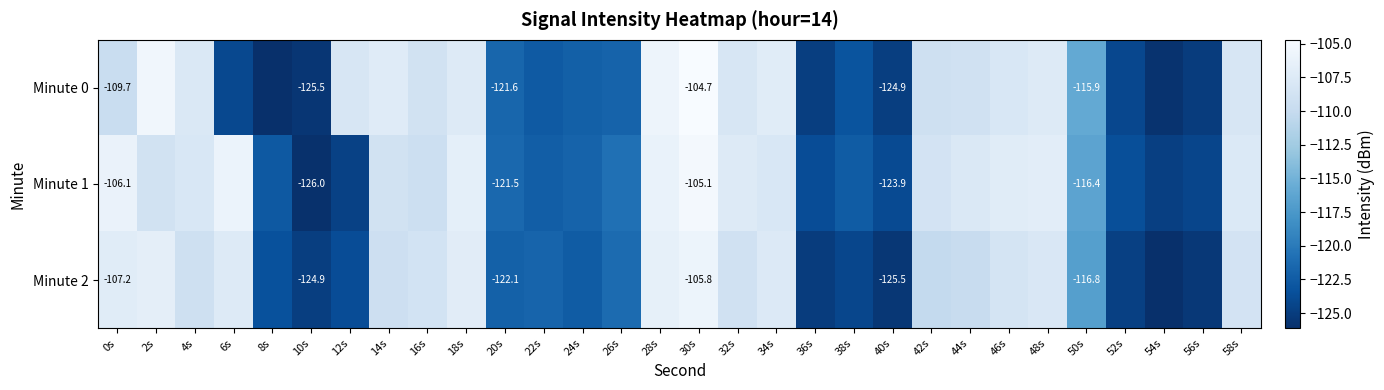

The value of Minute 0 at 34s is -65.0. True or false?

False